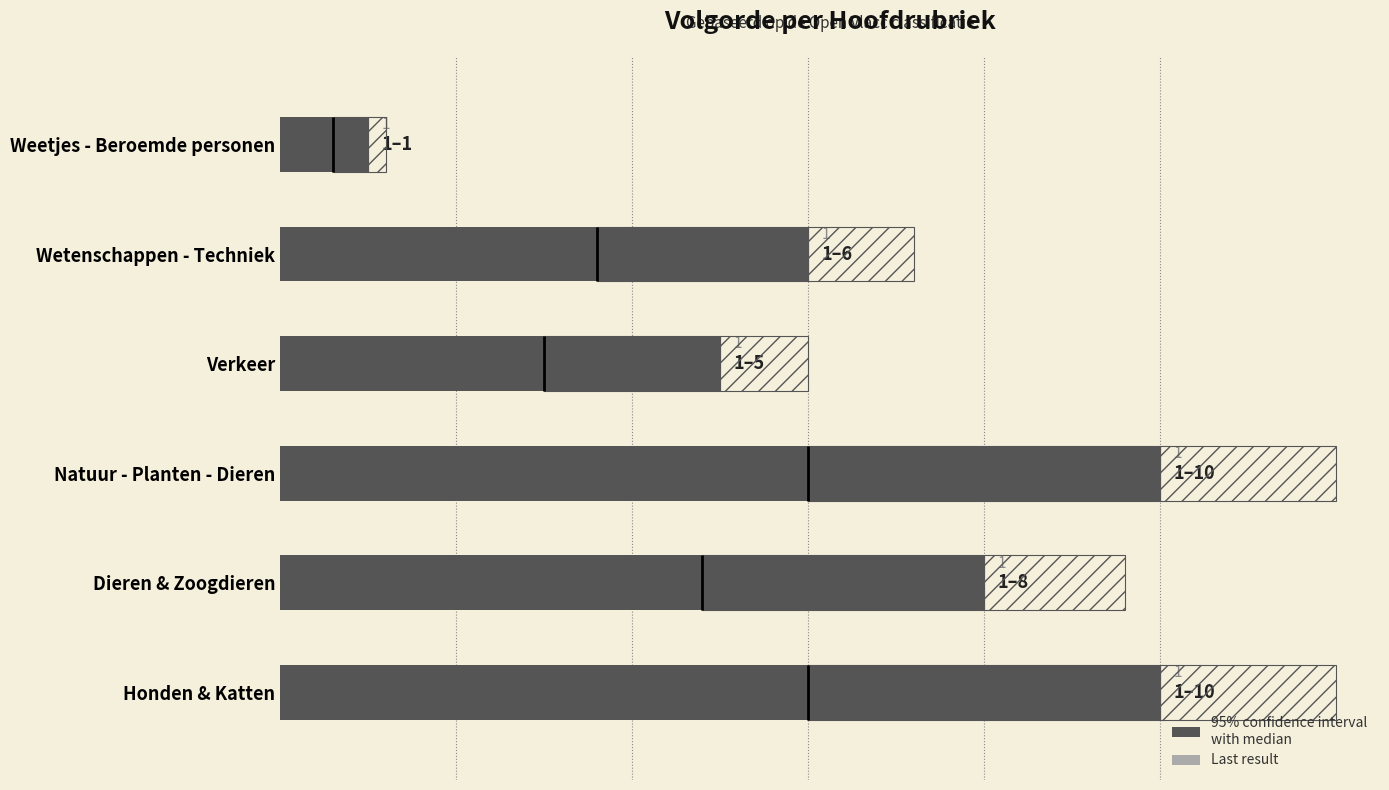

What is the value of the Volgorde hoofdrubriek bar at the 2nd from the left?

0.5